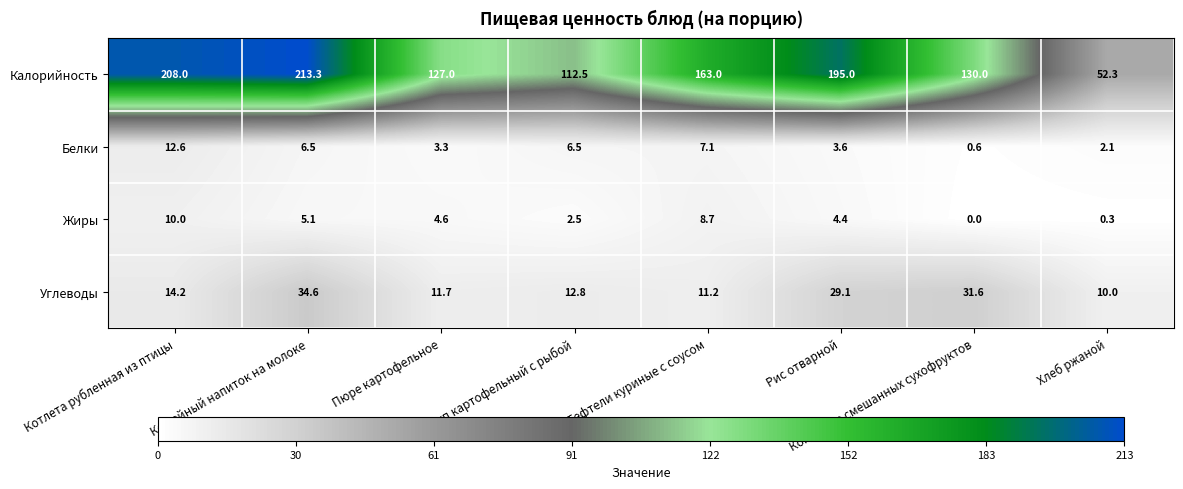

Is the value of Углеводы at Компот из смешанных сухофруктов greater than the value of Белки at Суп картофельный с рыбой?

Yes